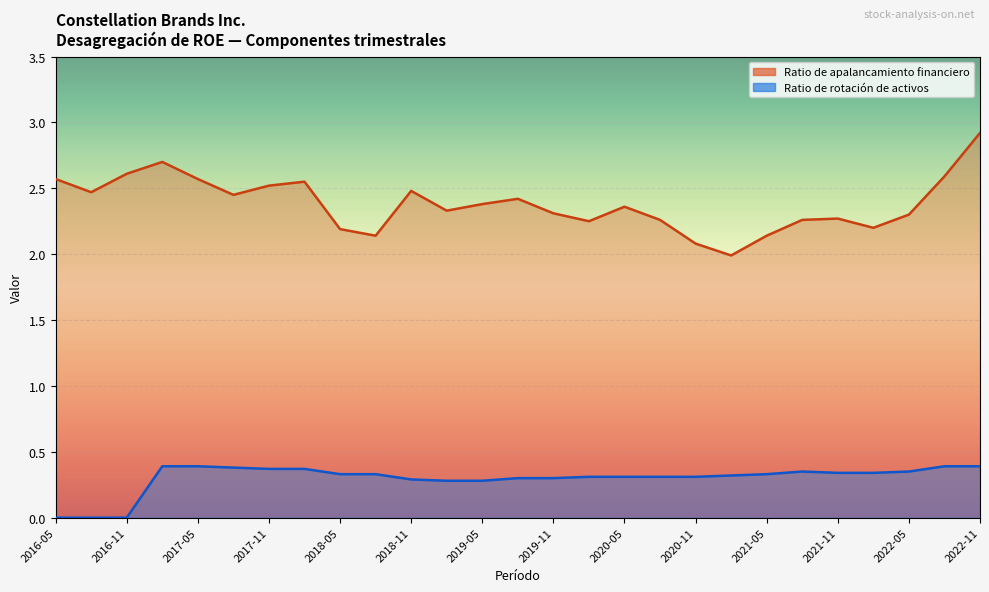

Reading left to right, extract all data points from this chart.

Ratio de apalancamiento financiero: 2.6	2.5	2.6	2.7	2.6	2.5	2.5	2.5	2.2	2.1	2.5	2.3	2.4	2.4	2.3	2.2	2.4	2.3	2.1	2.0	2.1	2.3	2.3	2.2	2.3	2.6	2.9
Ratio de rotación de activos: 0.0	0.0	0.0	0.4	0.4	0.4	0.4	0.4	0.3	0.3	0.3	0.3	0.3	0.3	0.3	0.3	0.3	0.3	0.3	0.3	0.3	0.3	0.3	0.3	0.3	0.4	0.4